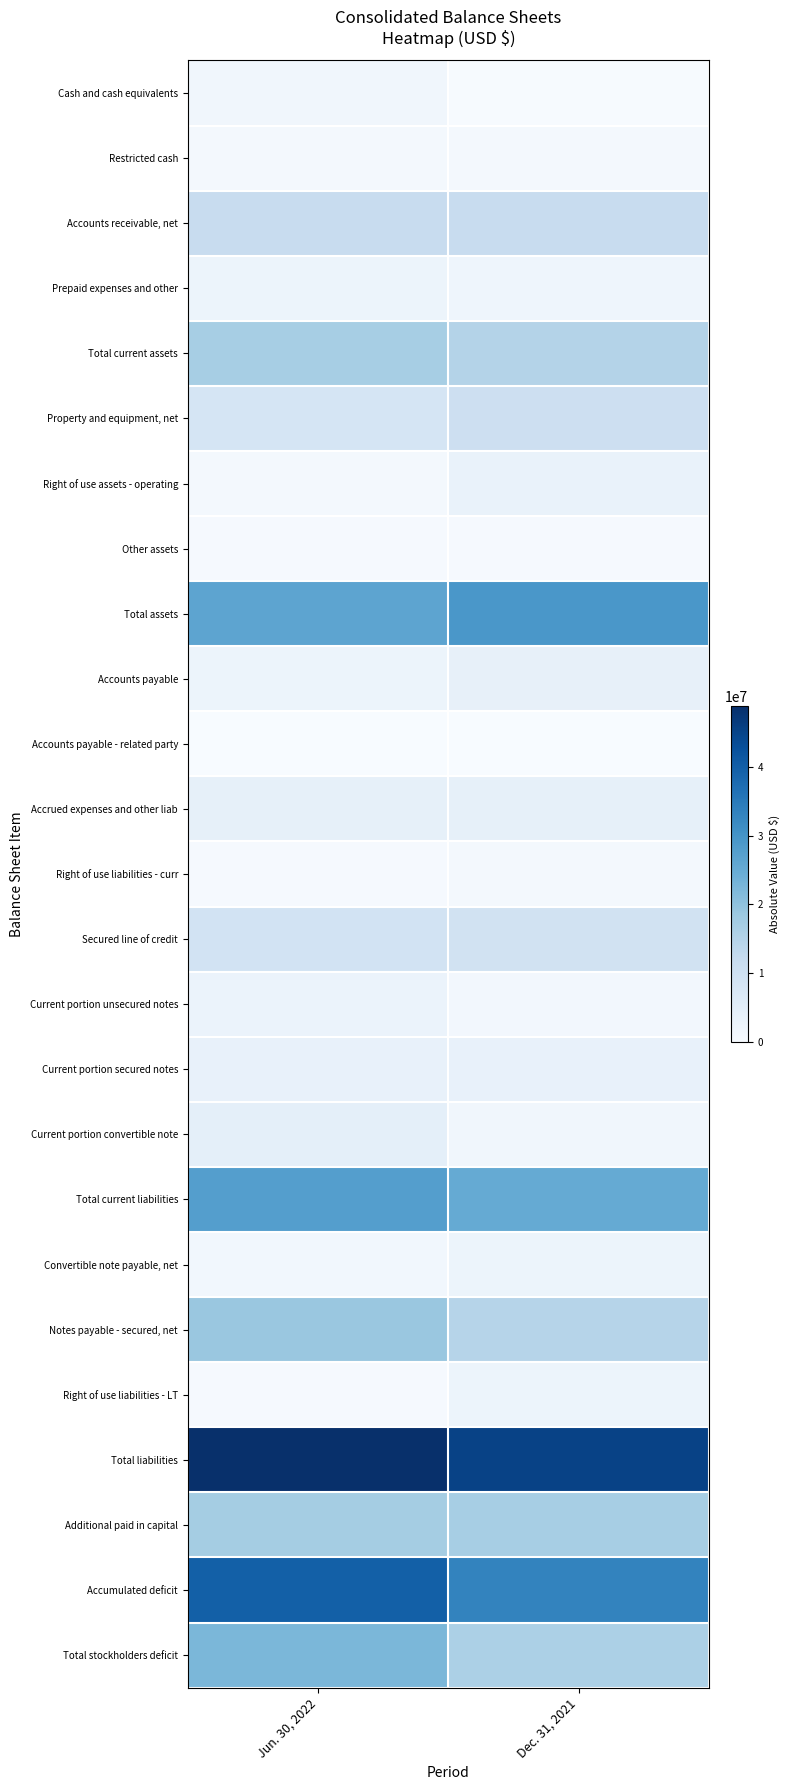

Count the number of categories in the chart.

2